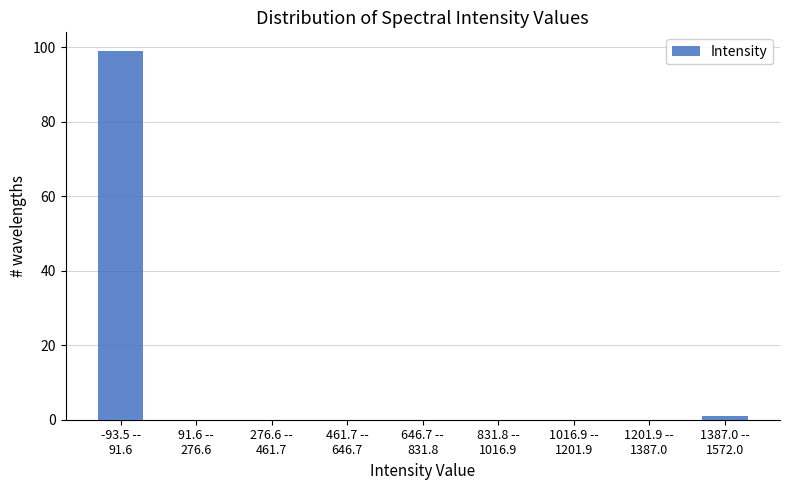

What is the sum of all values?

100